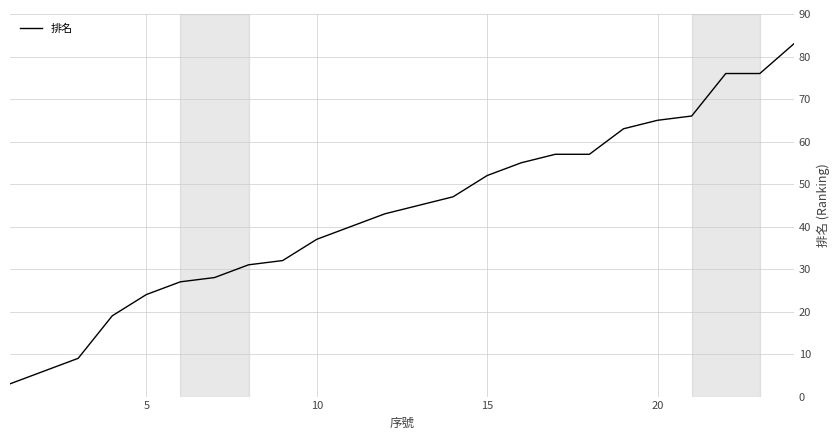

What is the maximum value shown in the chart?

83